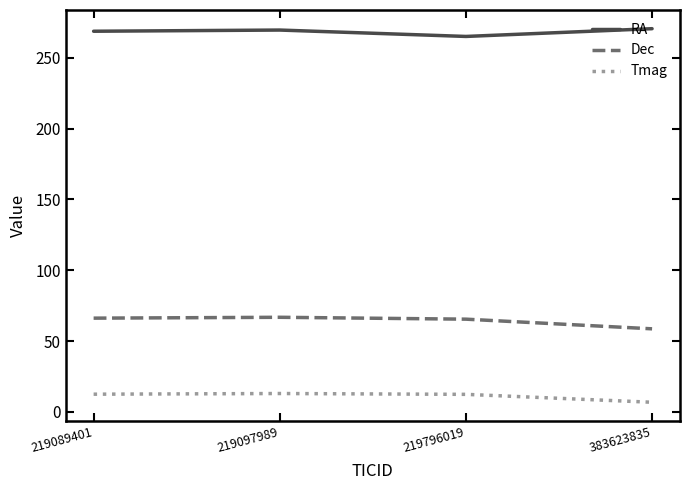

At which label does Tmag first exceed 12?

219089401